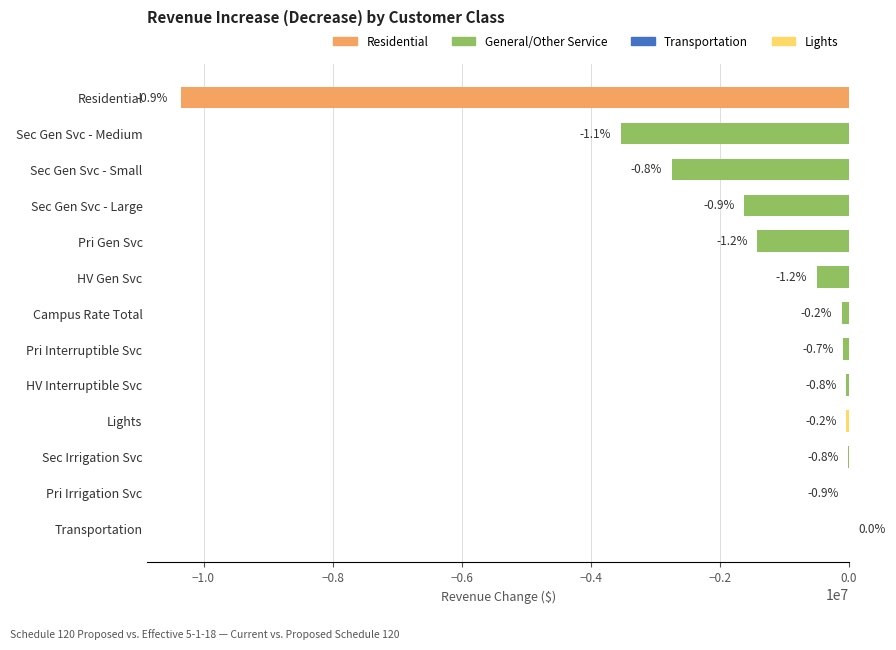

How many data points are above -116146?

6